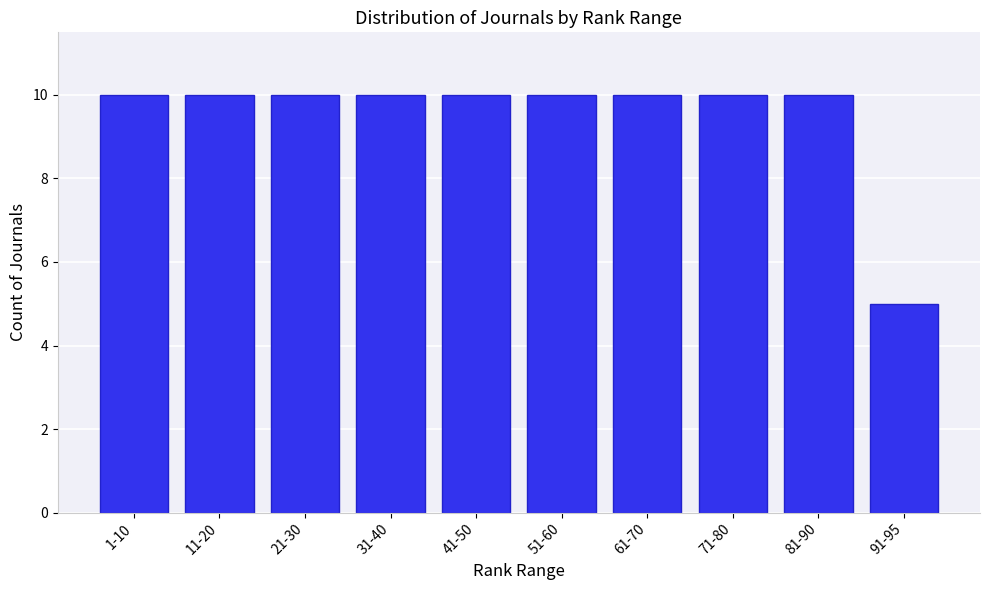

Reading left to right, what are all the values shown in this chart?

10	10	10	10	10	10	10	10	10	5